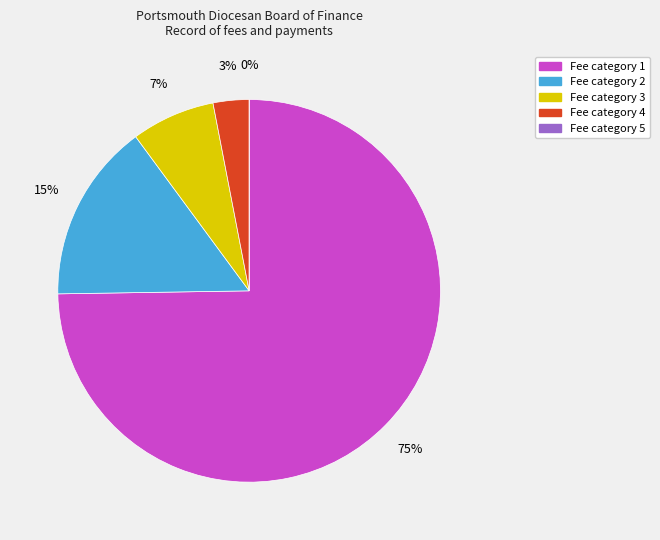

To the nearest percent, what is the combined percentage of PDBF fee received 3 and PDBF fee received 4?

10%